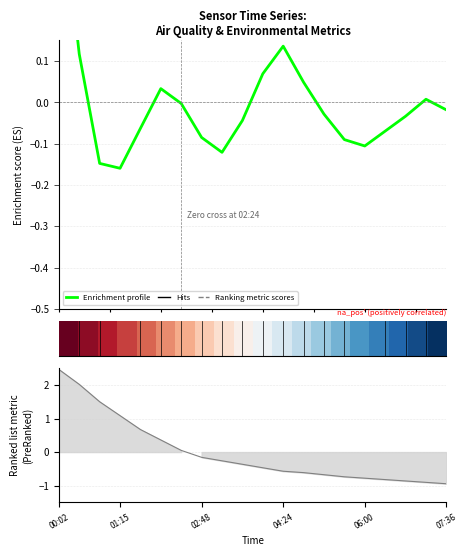

What is the value of the Enrichment profile point at the 16th from the left?

-0.1